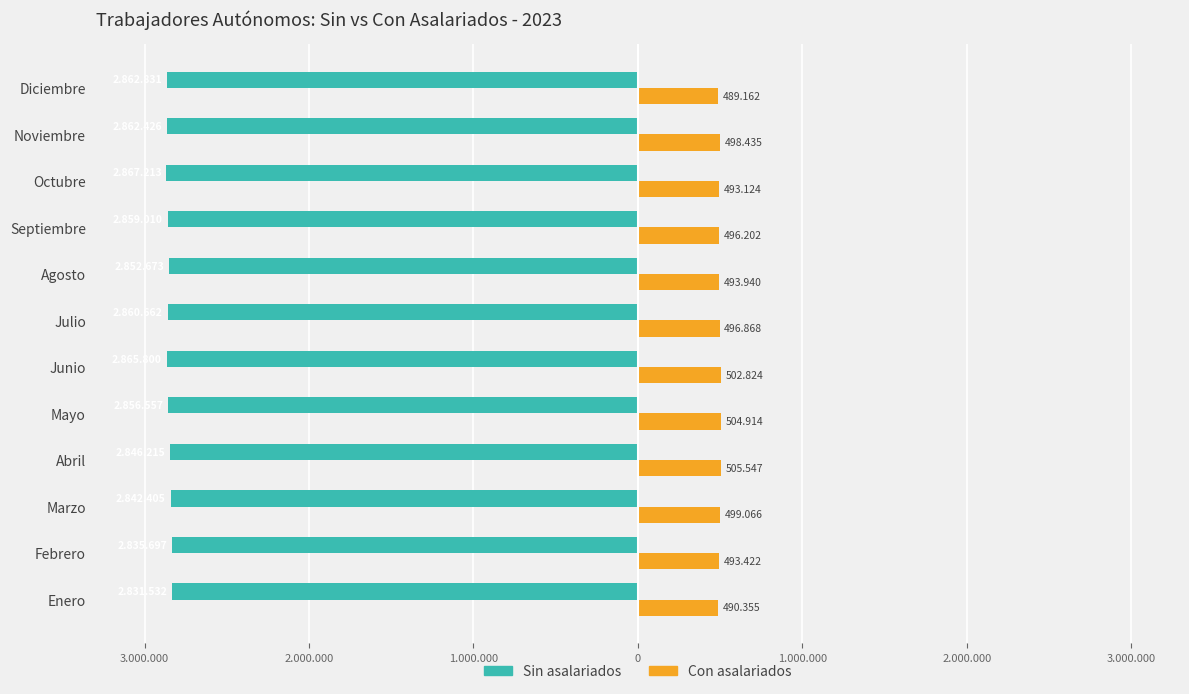

What is the minimum value shown in the chart?

-2867213